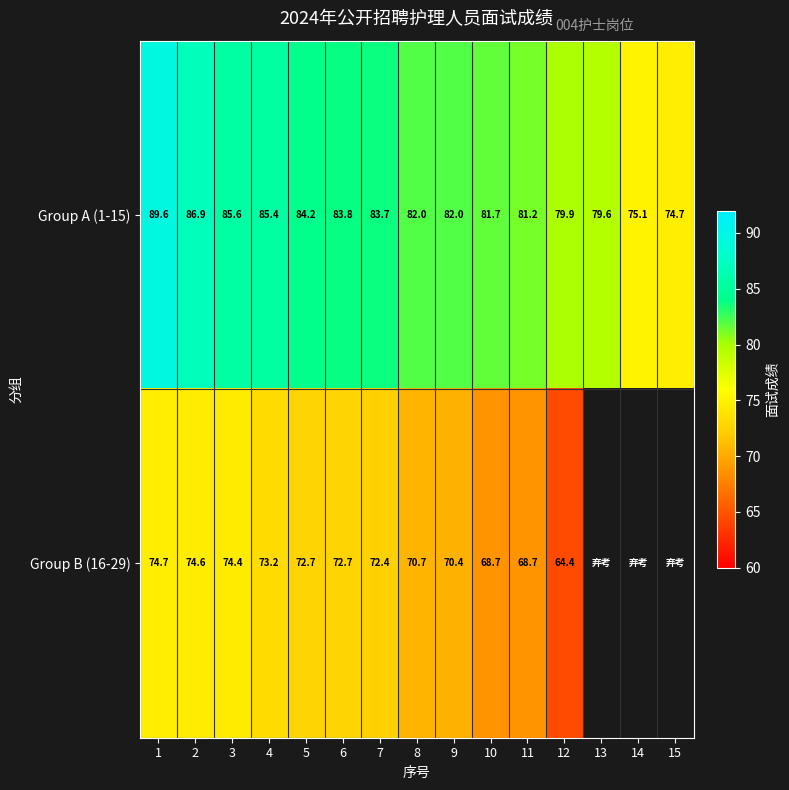

True or false: Group A (1-15) has a value of 81.7 at 10.

True